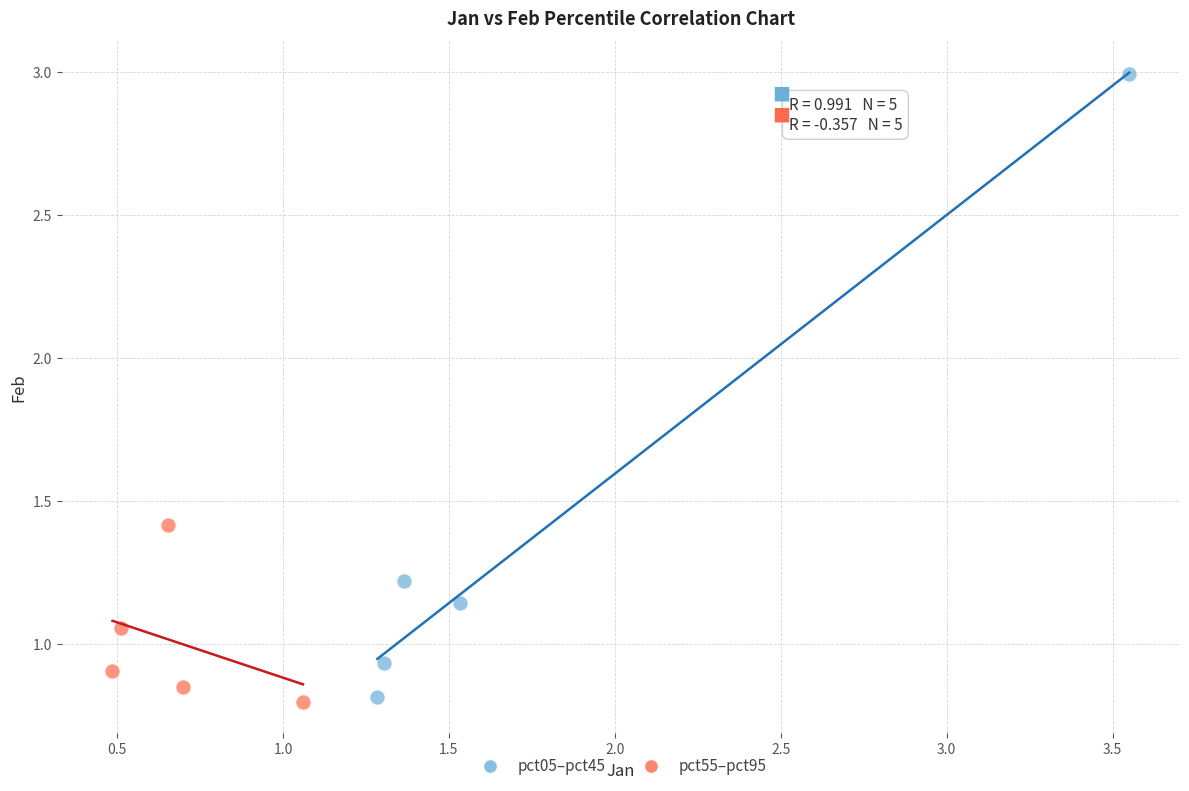

Which series has the largest Y range (max minus min)?

pct05–pct45